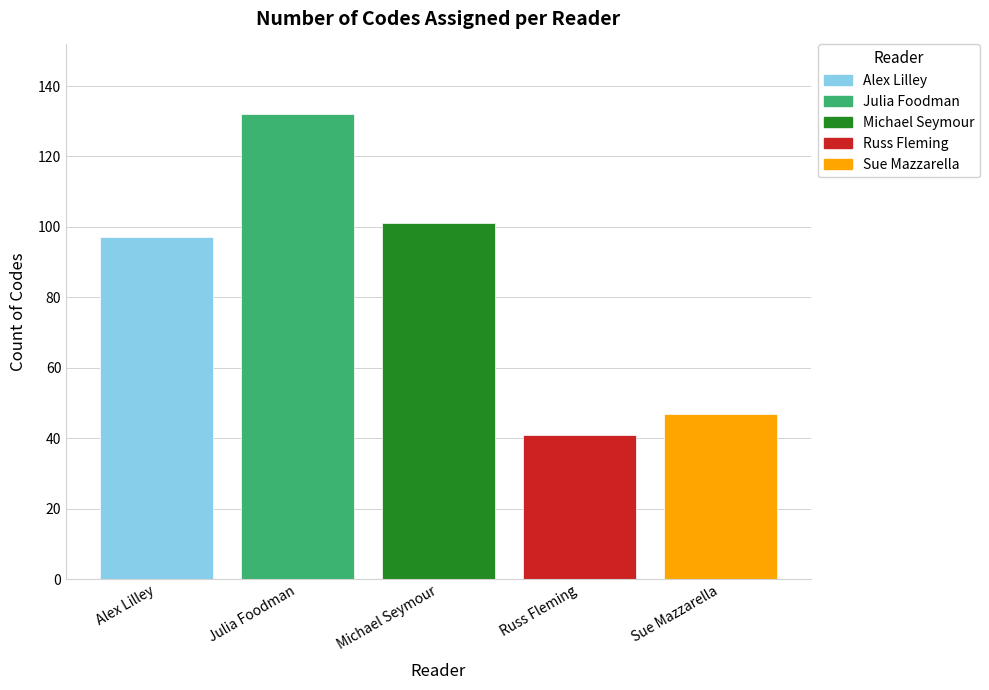

What is the approximate value at Julia Foodman?

132